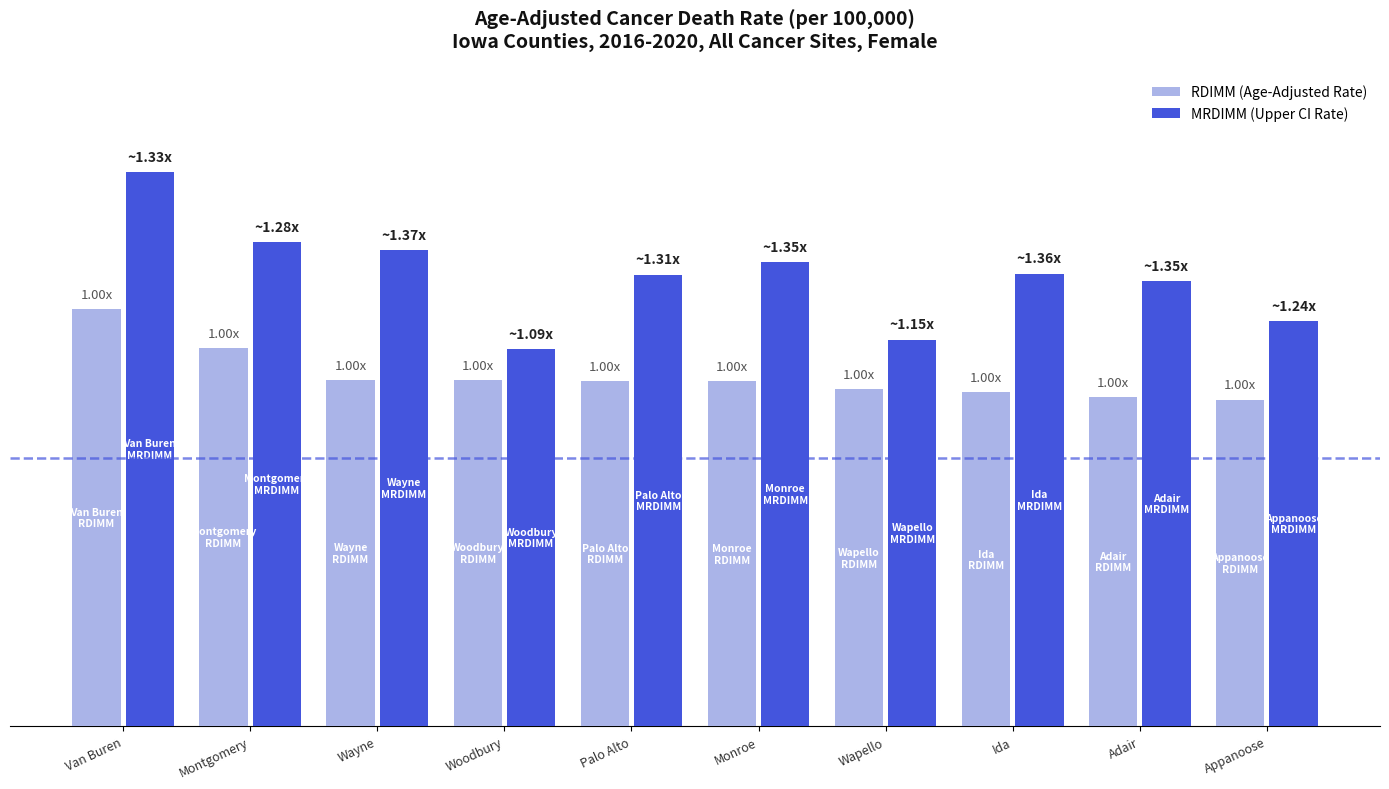

At which category does the chart reach its peak across all series?

Van Buren